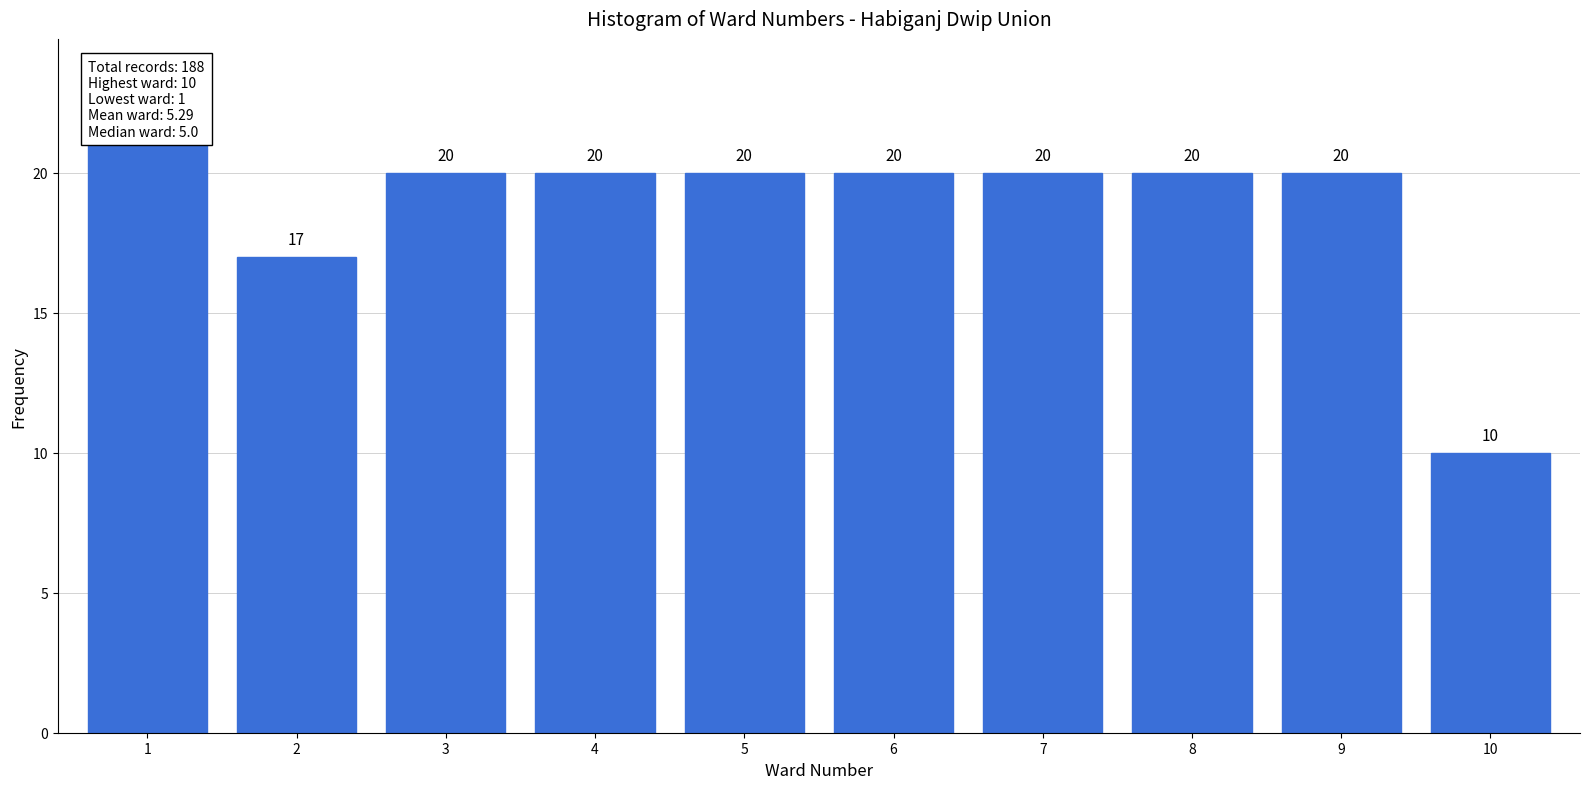

Reading left to right, list all the values displayed in this chart.

1=21	2=17	3=20	4=20	5=20	6=20	7=20	8=20	9=20	10=10